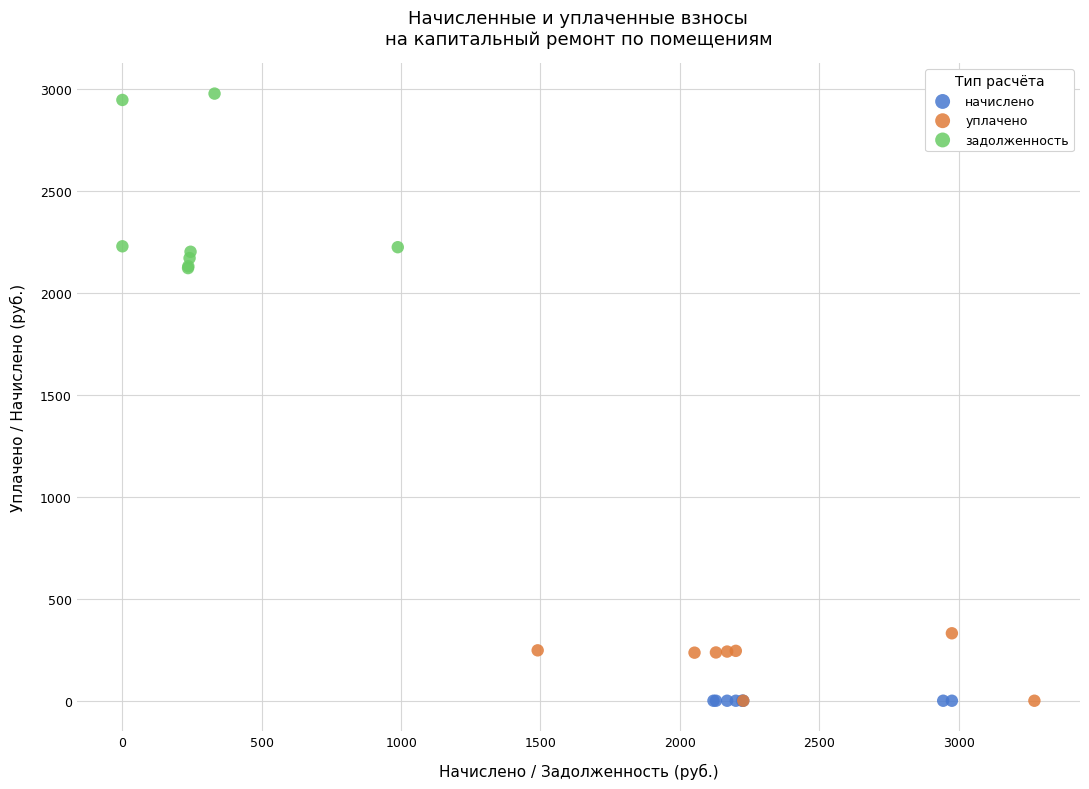

What are all the series names shown in the legend?

начислено, уплачено, задолженность